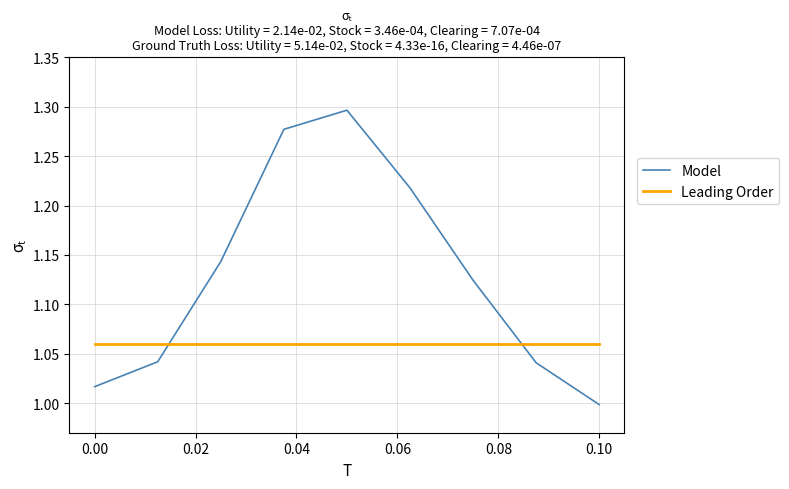

What is the difference between the maximum and minimum values in the Model series?

0.3